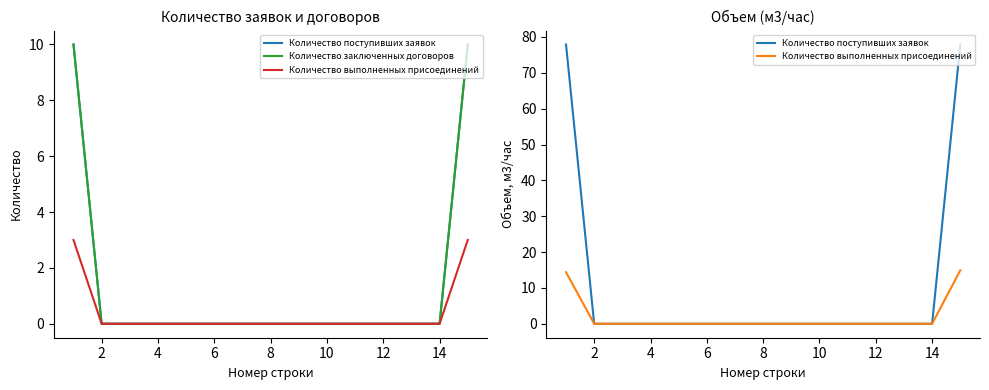

Which series has the largest total across all categories?

Количество поступивших заявок